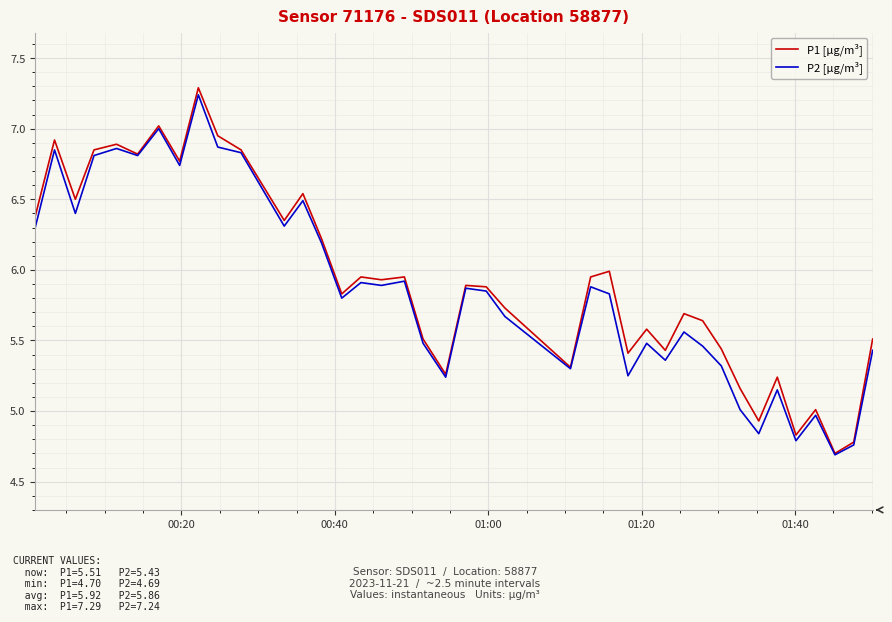

Which series has the largest range (max minus min)?

P1 [µg/m³]